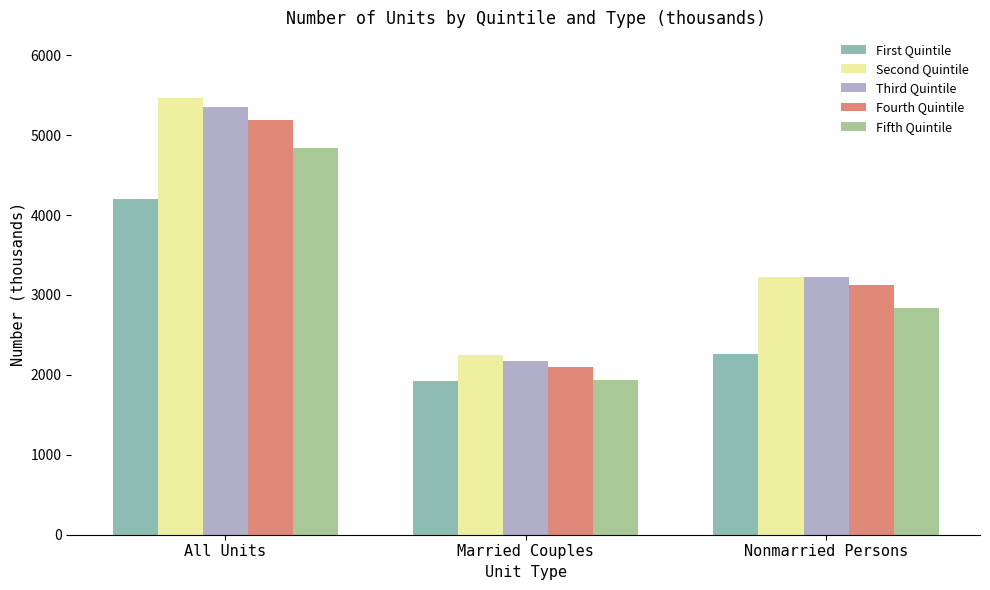

Is it true that Second Quintile equals 3229 at Nonmarried Persons?

True